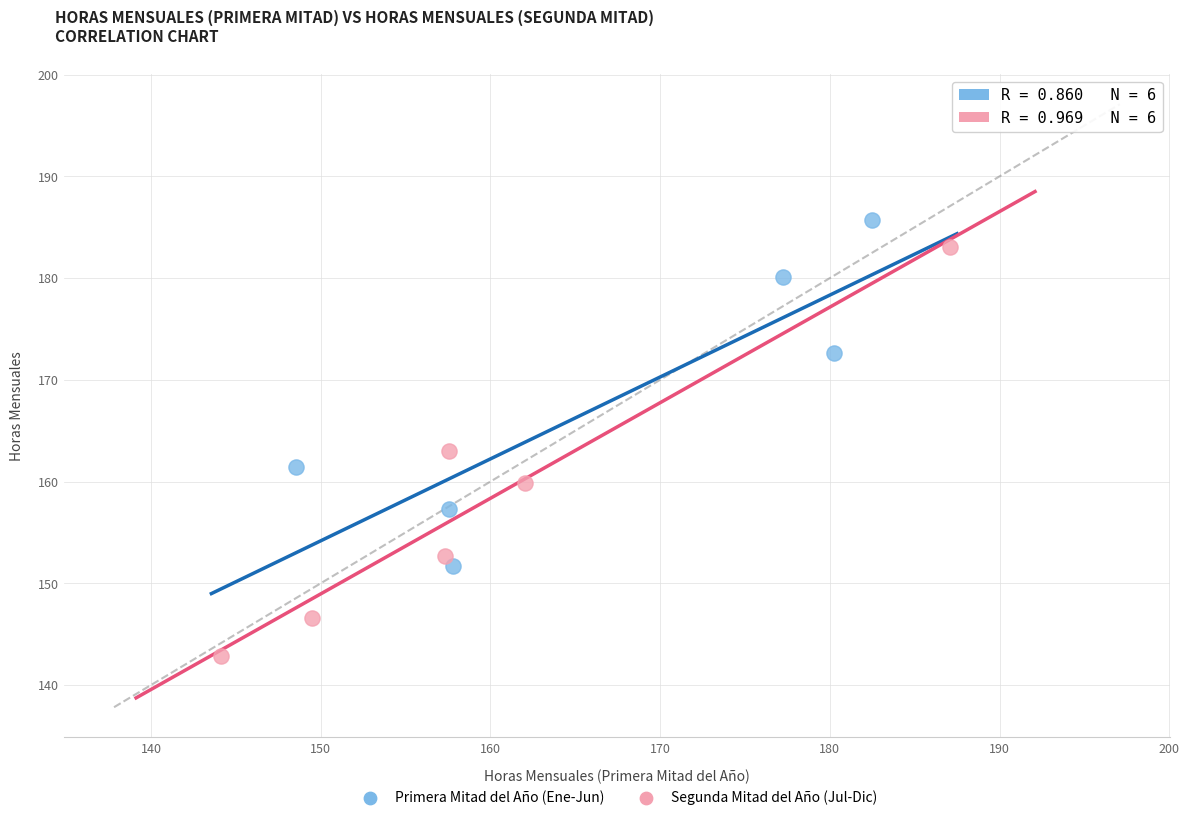

Which series reaches the minimum Y coordinate?

Segunda Mitad del Año (Jul-Dic)